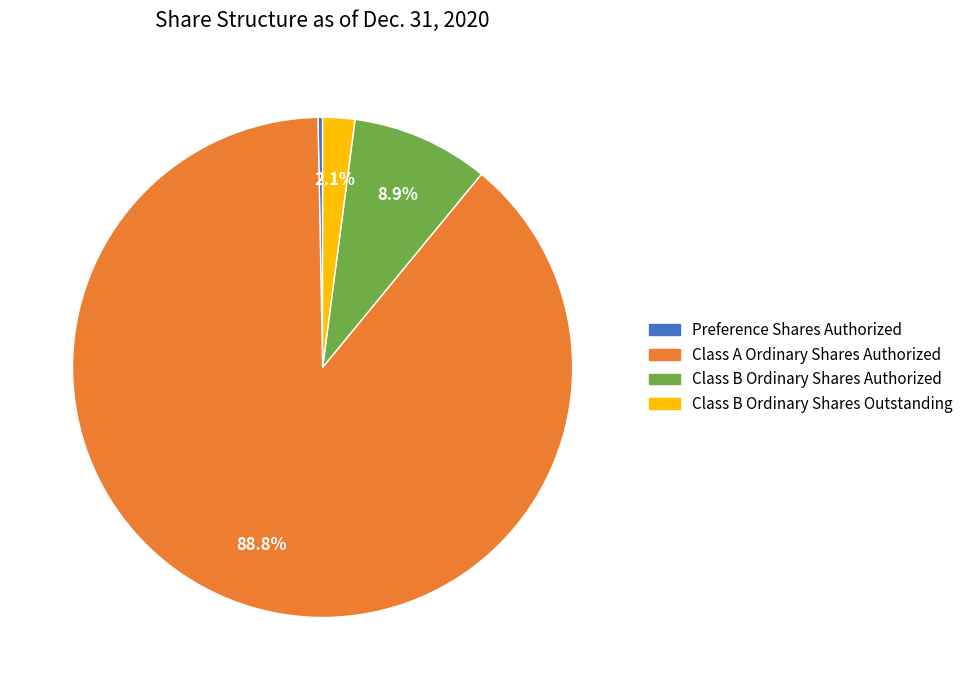

Which category has the smallest portion of the pie?

Preference Shares Authorized